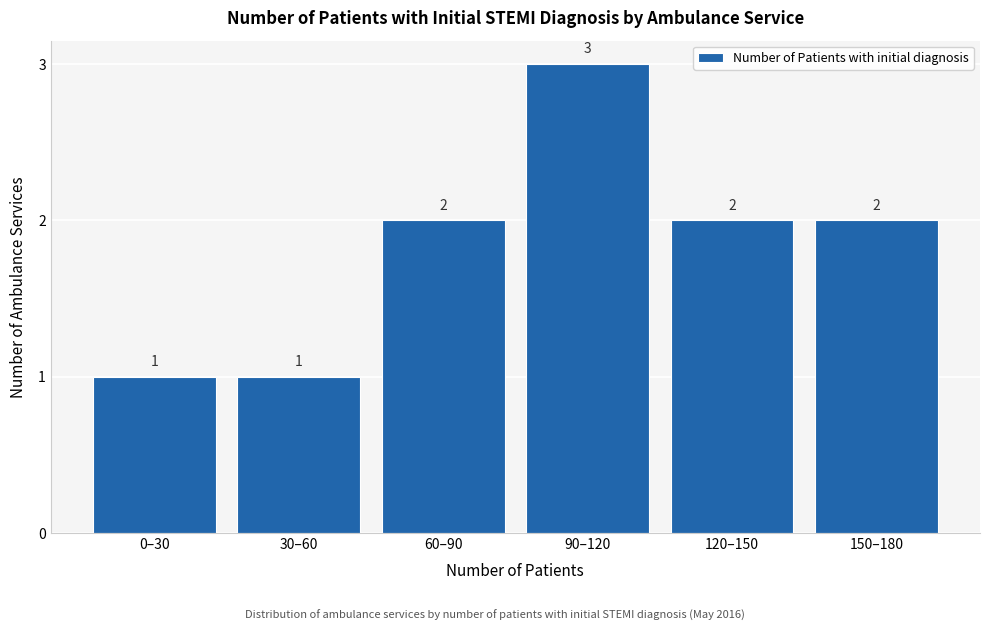

Reading left to right, what are all the values shown in this chart?

0–30=1	30–60=1	60–90=2	90–120=3	120–150=2	150–180=2